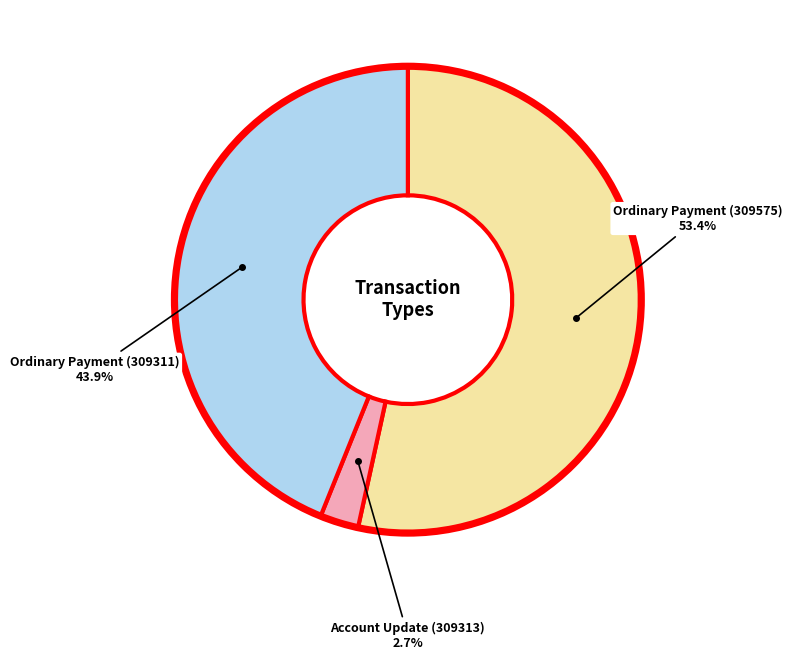

To the nearest percent, what is the difference between the largest and smallest slice percentages?

51%